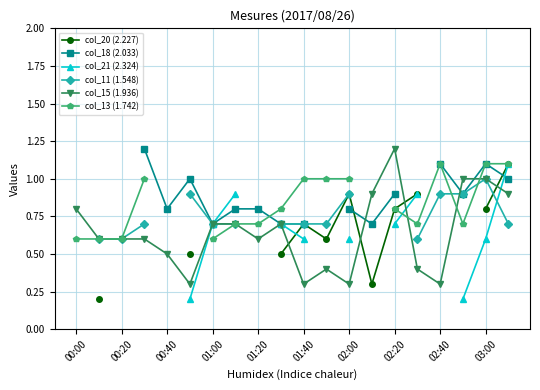

Is it true that col_15 (1.936) equals 0.3 at 02:00?

True